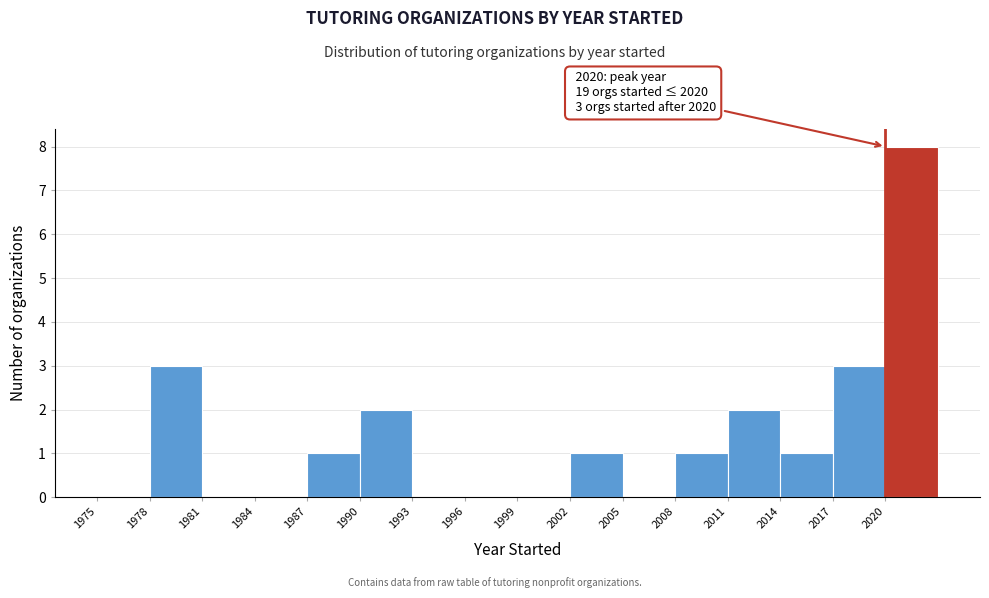

Over which range of the x-axis is the bar tallest?

2020 to 2023